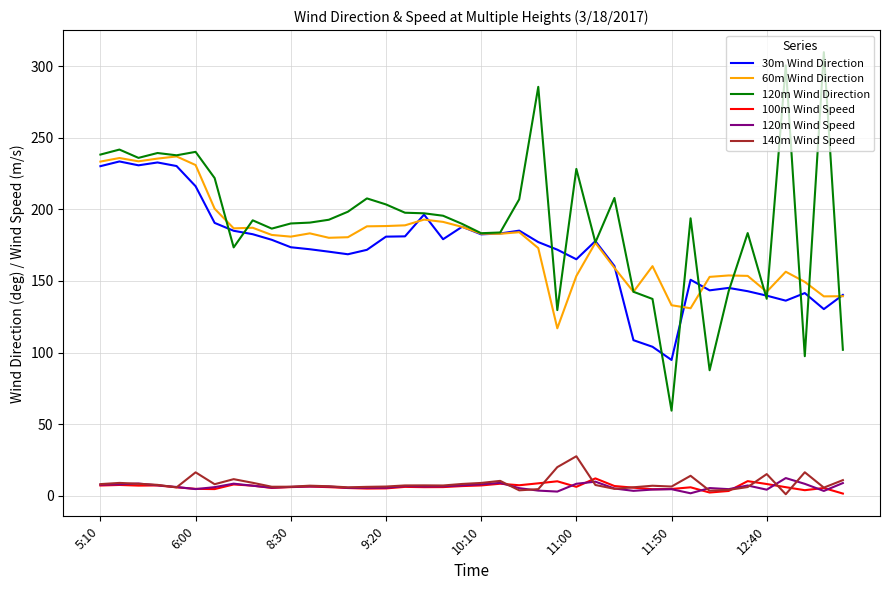

True or false: 140m Wind Speed and 120m Wind Direction intersect in this chart.

False